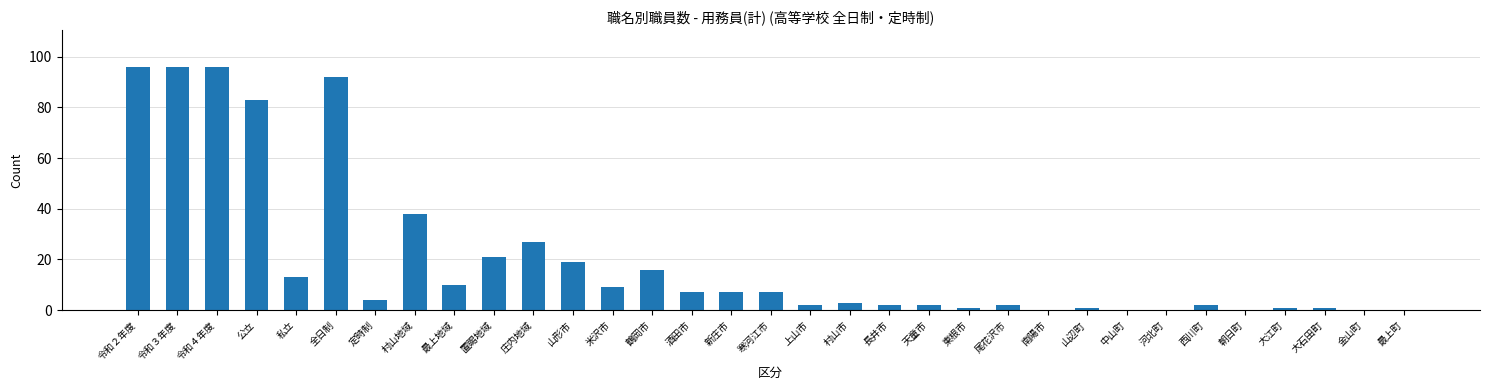

True or false: the data shows 8 at 山形市.

False